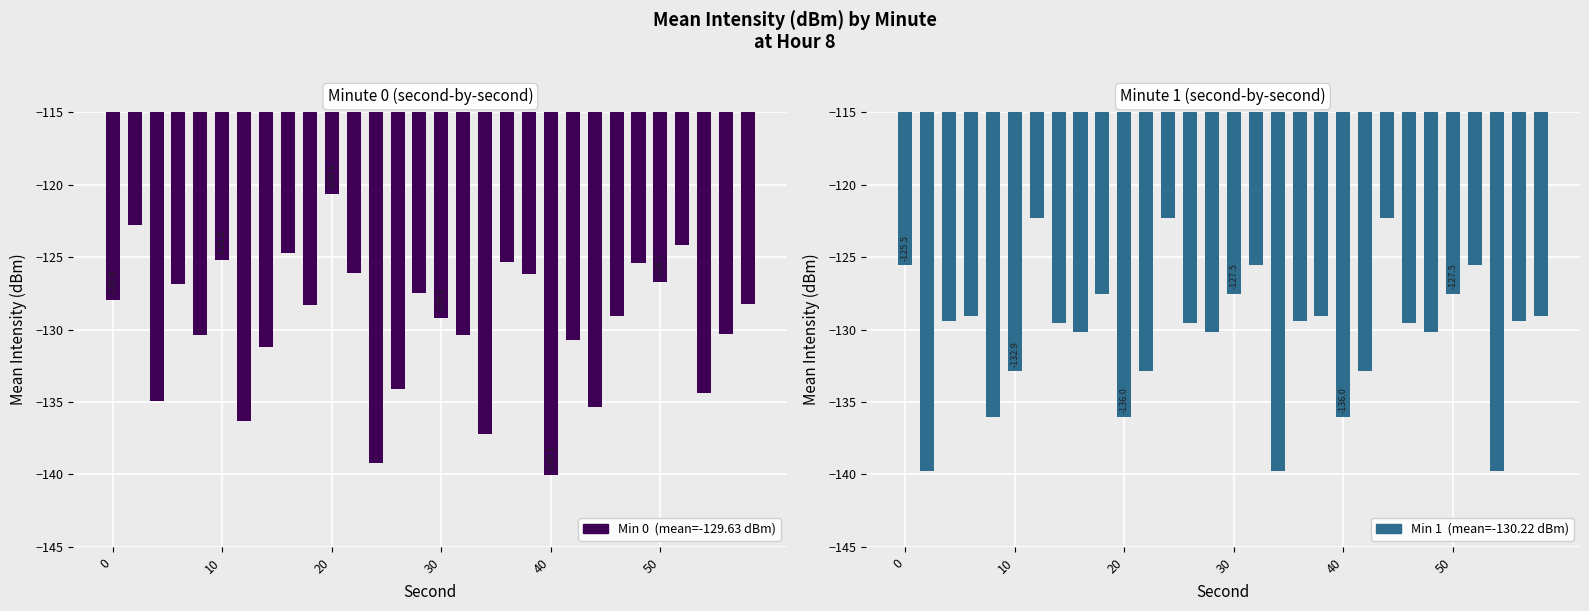

What is the minimum value for Min 0?

-140.1